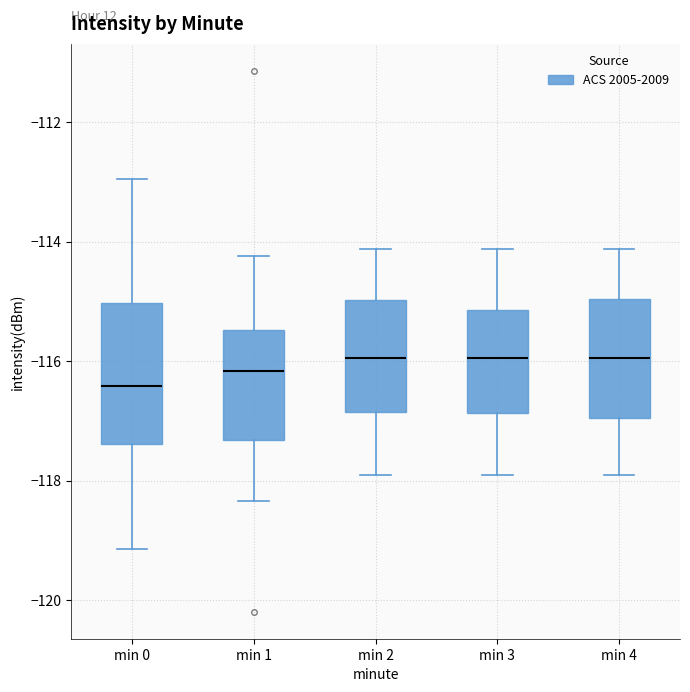

Reading left to right, transcribe this box plot: for each box, give where its median line is, the range the box spans, and where its two whiskers end, as read against the y-axis. The values are not printed on the chart, so give them approximately, as read against the axis.

min 0: median -116.4, box -117.4 to -115.0, whiskers -119.2 to -113.0
min 1: median -116.2, box -117.4 to -115.4, whiskers -118.4 to -114.2
min 2: median -116.0, box -116.8 to -115.0, whiskers -118.0 to -114.2
min 3: median -116.0, box -116.8 to -115.2, whiskers -118.0 to -114.2
min 4: median -116.0, box -117.0 to -115.0, whiskers -118.0 to -114.2